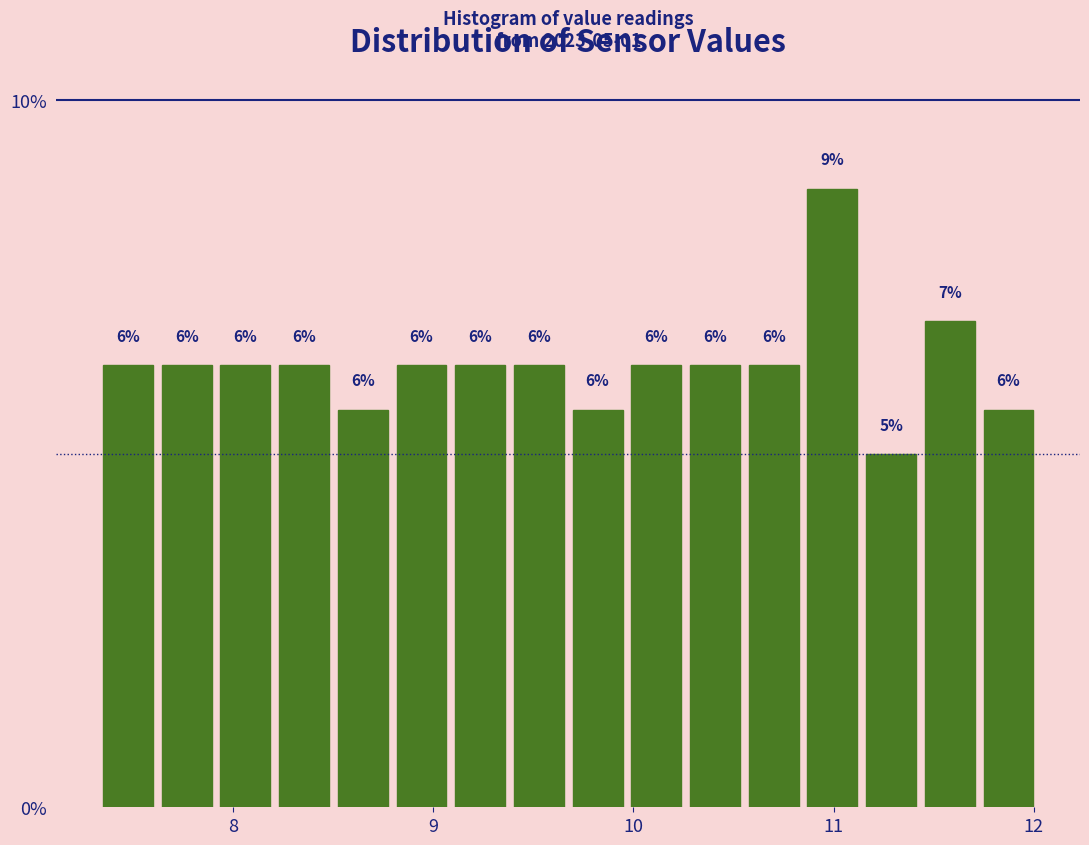

Around what value on the x-axis is the tallest bar? Give the approximate position of its centre, as read against the axis.

11.0